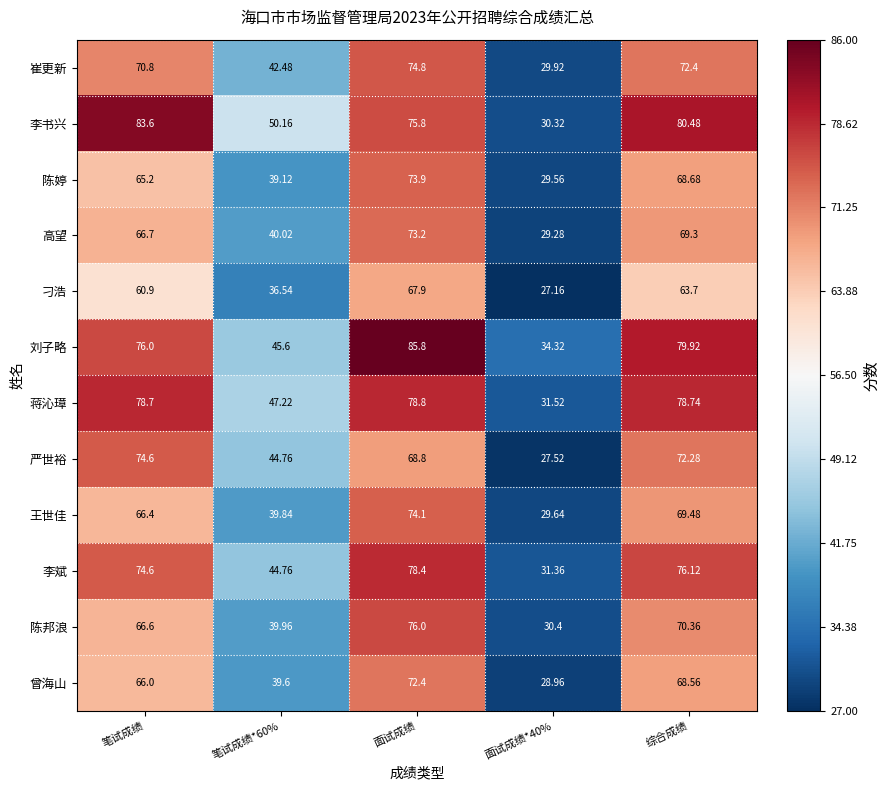

Which series changed the most between 笔试成绩*60% and 综合成绩?

刘子略